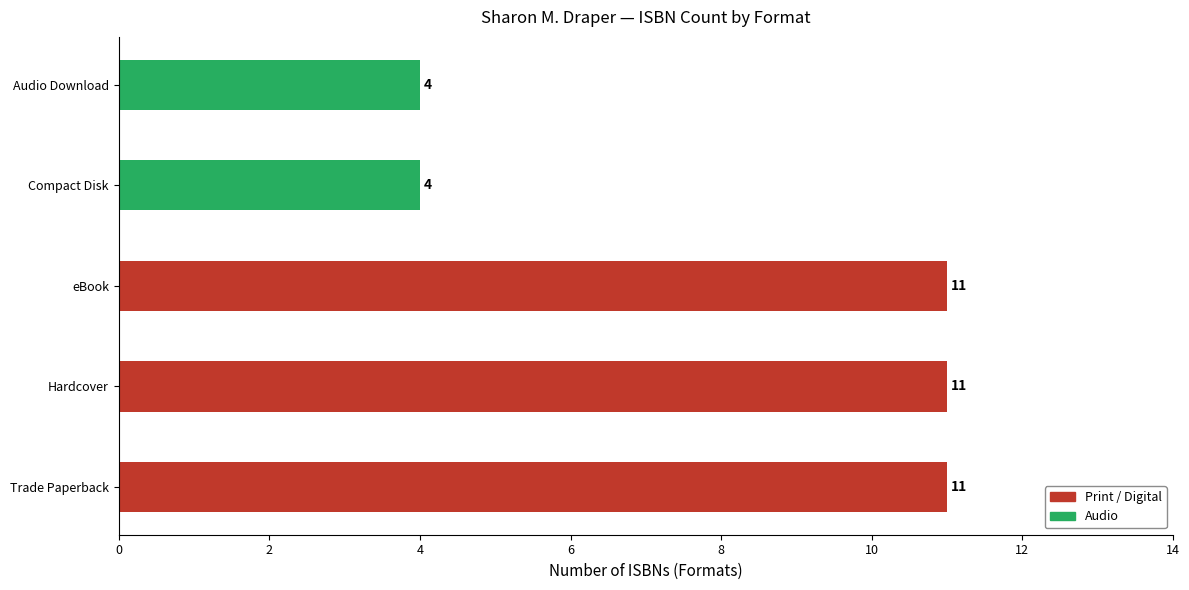

Is it true that the value at Compact Disk is 3?

False